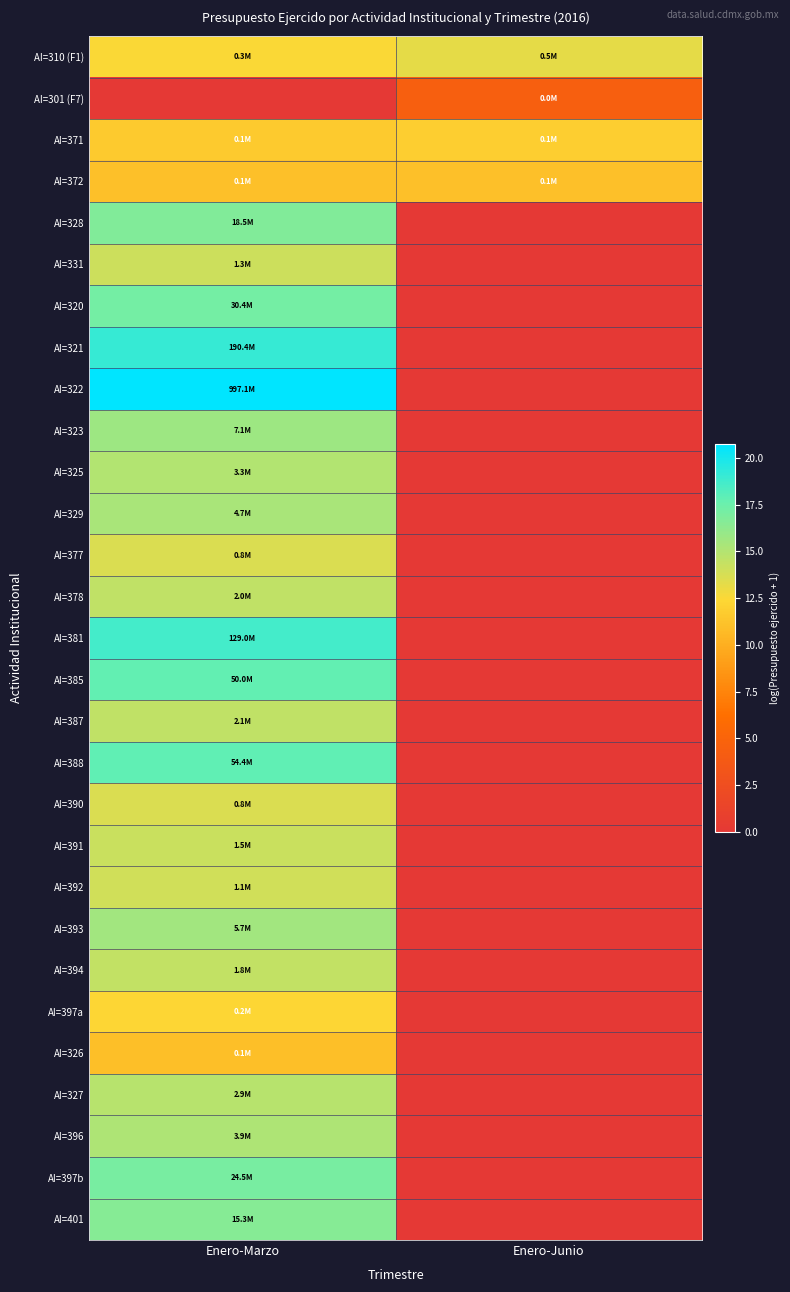

List the series in order of their peak value, lowest first.

AI=301 (F7), AI=326, AI=372, AI=371, AI=397a, AI=310 (F1), AI=377, AI=390, AI=392, AI=331, AI=391, AI=394, AI=378, AI=387, AI=327, AI=325, AI=396, AI=329, AI=393, AI=323, AI=401, AI=328, AI=397b, AI=320, AI=385, AI=388, AI=381, AI=321, AI=322